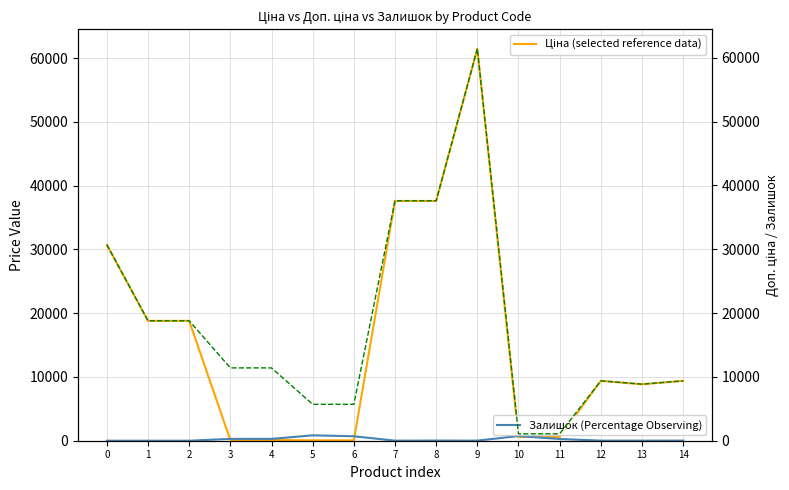

What is the average value of the Ціна (selected reference data) series?

15605.3